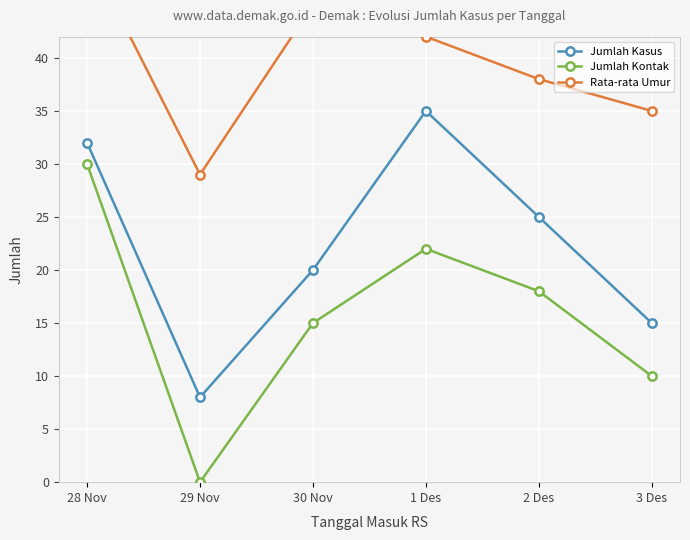

Rank the series by their average value, from highest to lowest.

Rata-rata Umur, Jumlah Kasus, Jumlah Kontak